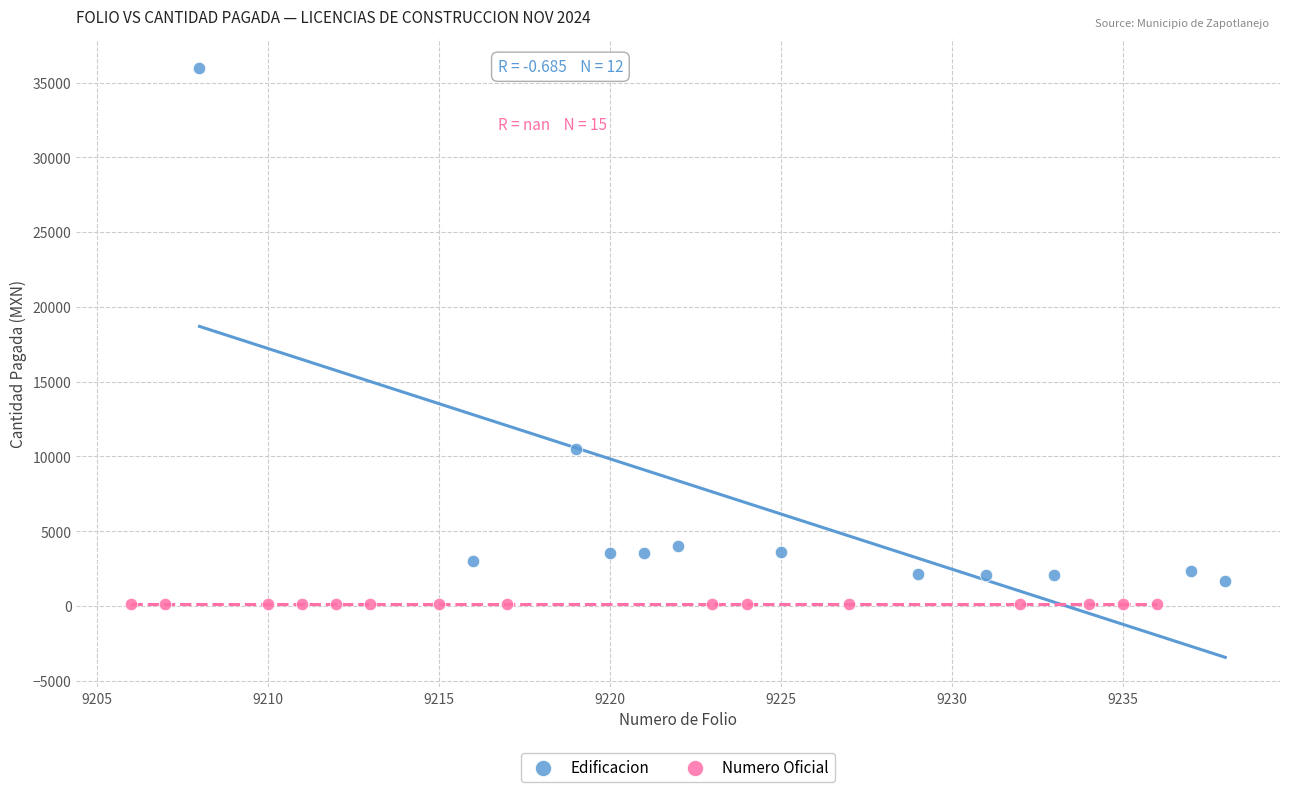

Which series contains the highest Y value?

Edificacion